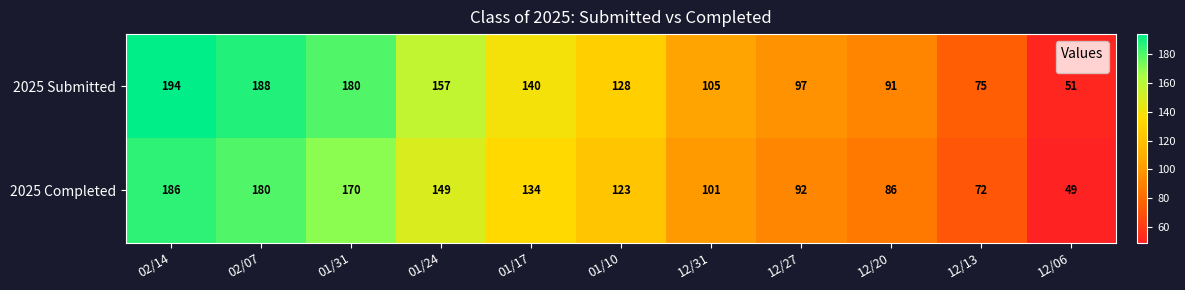

Which series has the largest total across all categories?

2025 Submitted